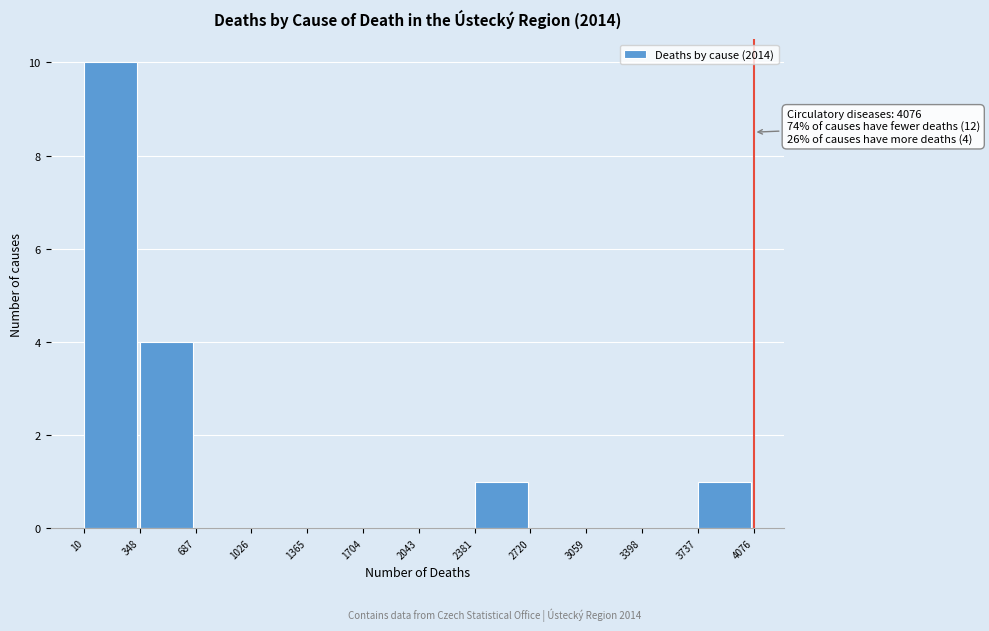

Over which range of the x-axis is the bar tallest?

10 to 348